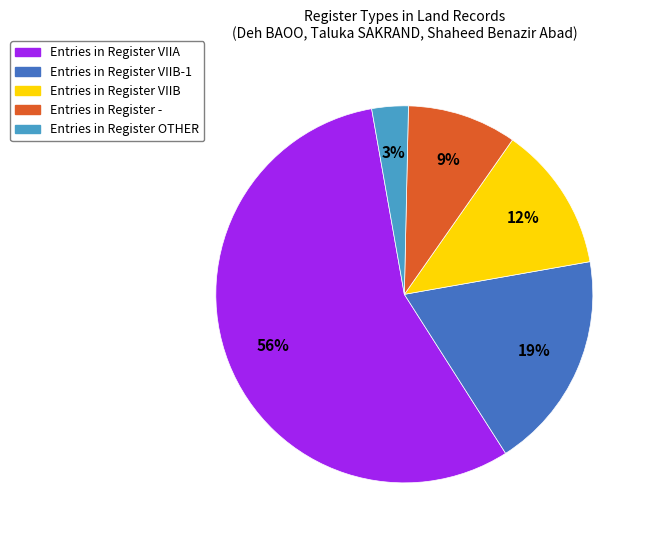

Is there any slice that represents more than half of the pie?

Yes